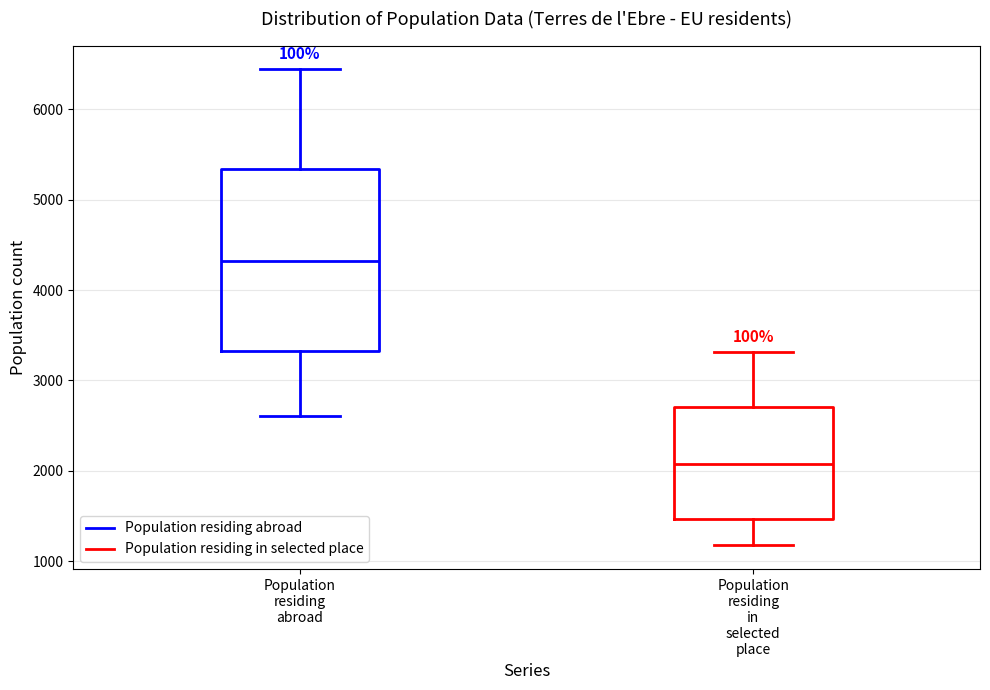

Where is the upper edge of the box for Population residing in selected place on the y-axis? The values are not printed on the chart, so give them approximately, as read against the axis.

2700